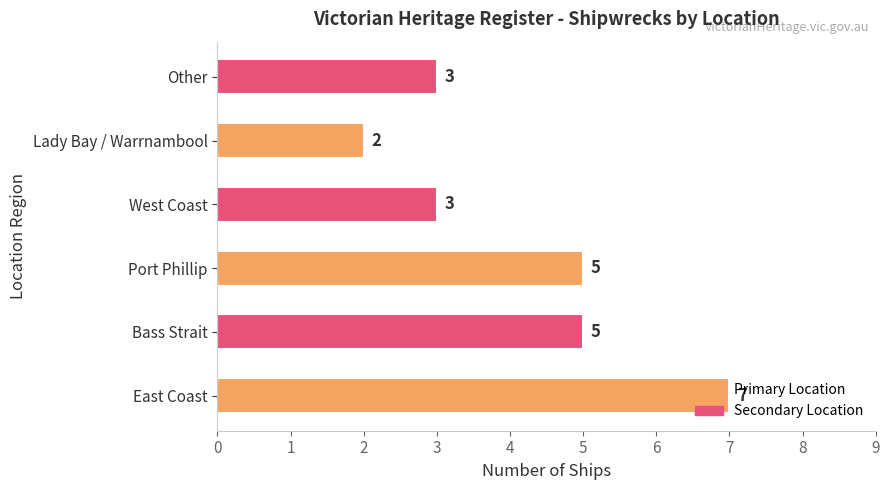

Which label corresponds to the smallest value in the chart?

Lady Bay / Warrnambool